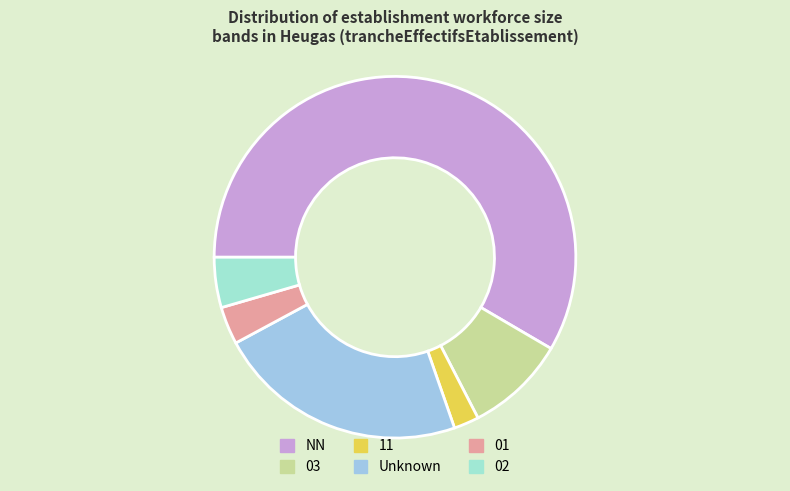

Rank the categories by value from highest to lowest.

NN, Unknown, 03, 02, 01, 11